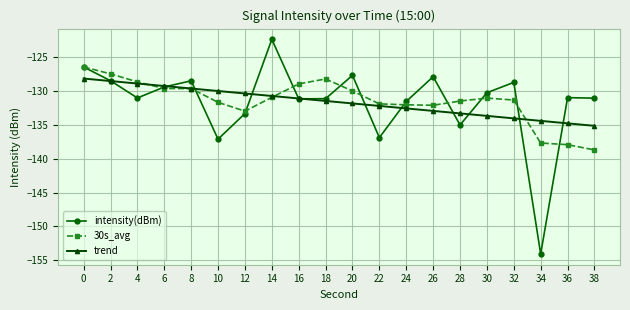

Rank the series by their maximum value, from highest to lowest.

intensity(dBm), 30s_avg, trend